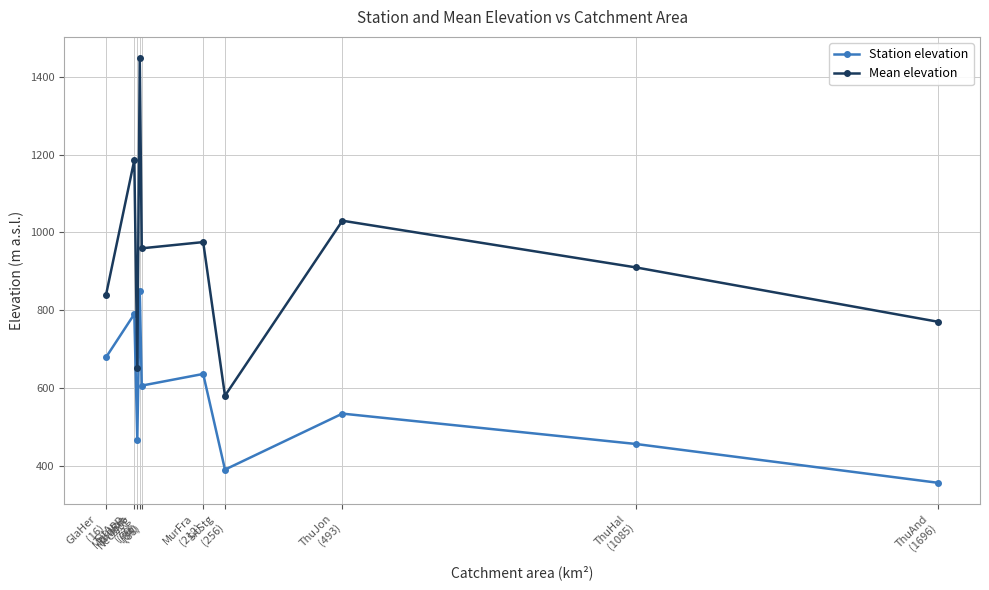

True or false: Station elevation has a value of 303 at SitApp
(73).

False